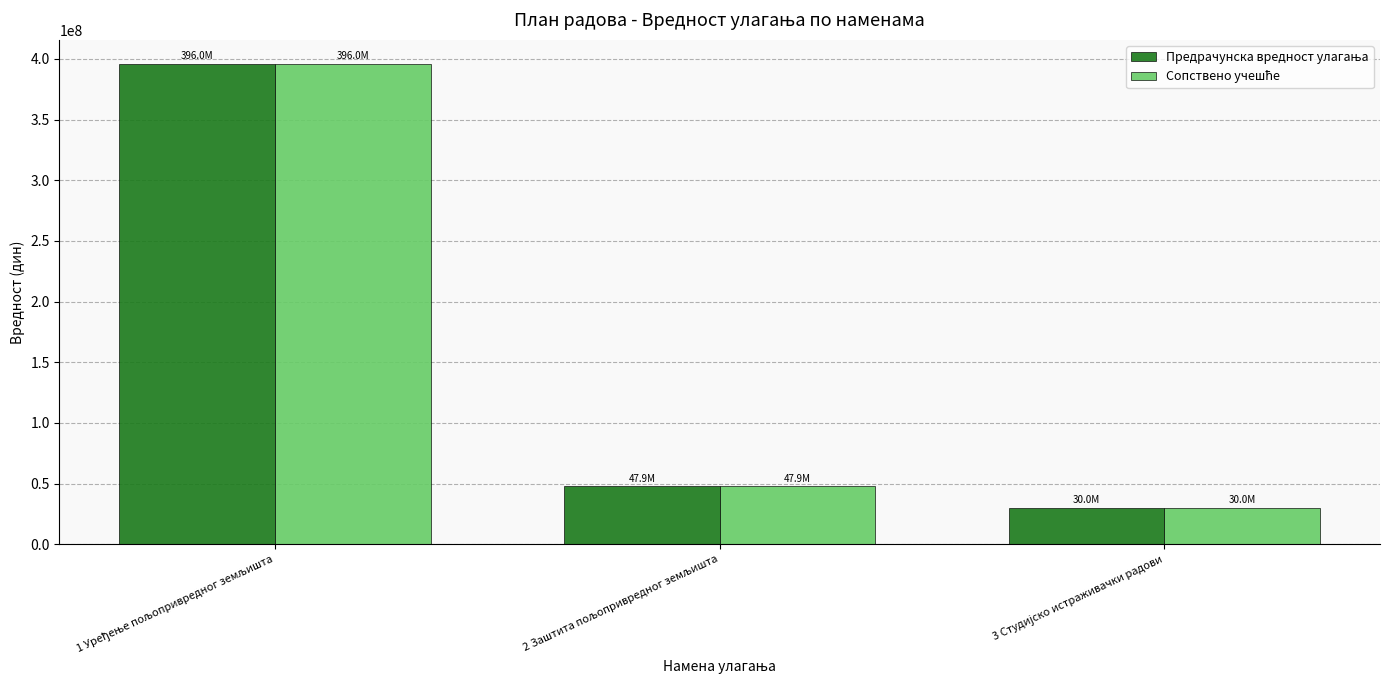

What is the minimum value shown in the chart?

30000000